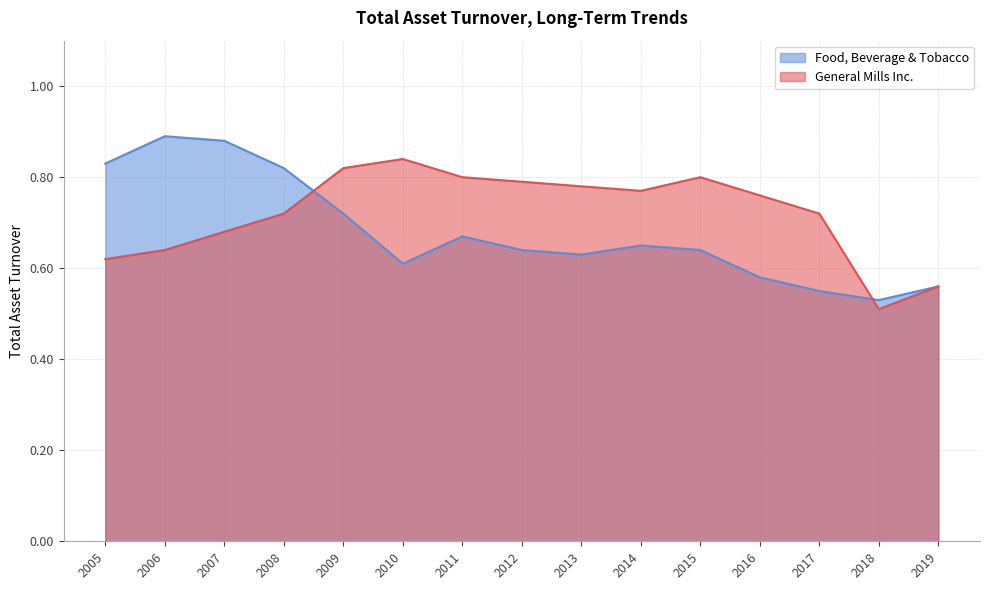

What are all the series names shown in the legend?

Food, Beverage & Tobacco, General Mills Inc.